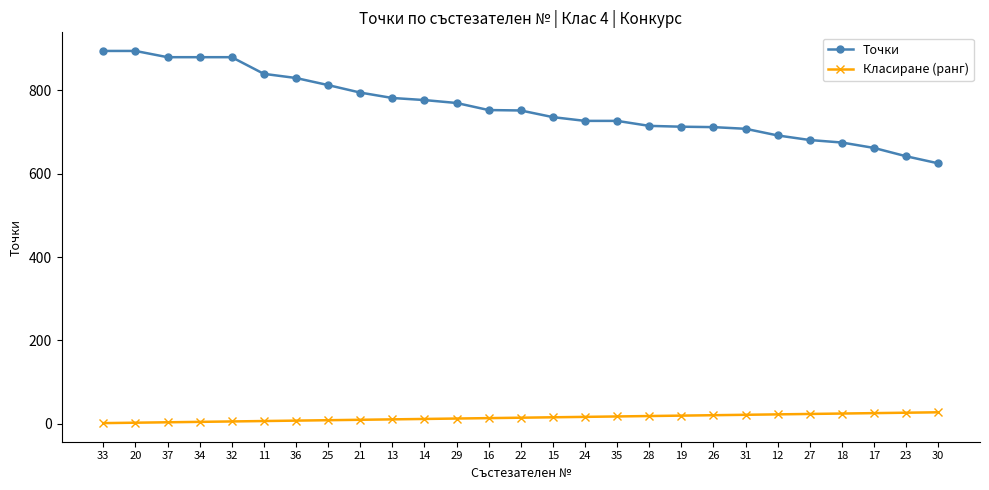

The value of Точки at 37 is 880. True or false?

True